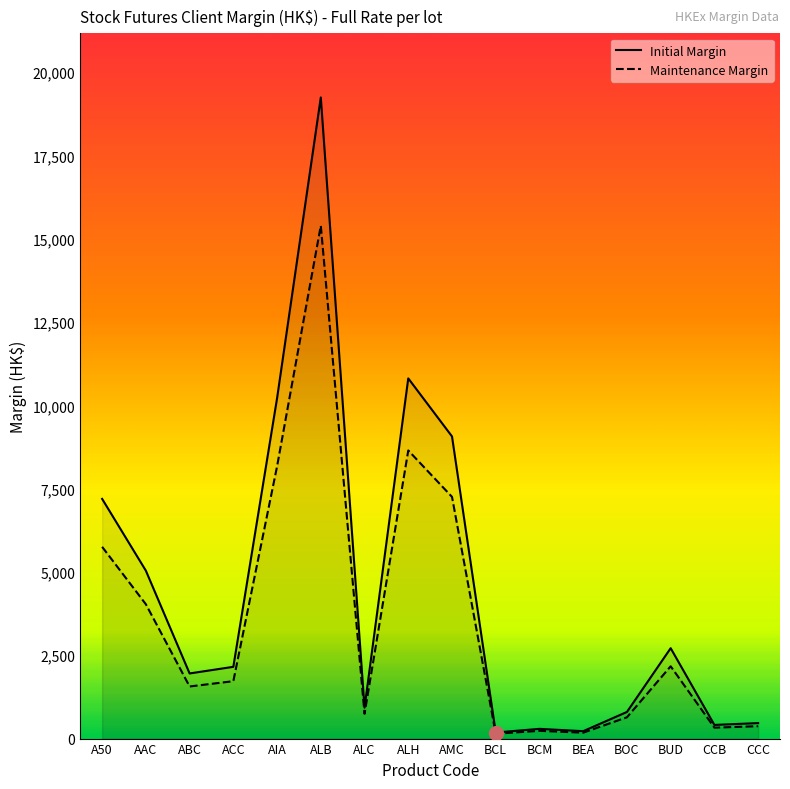

What is the value of the Maintenance Margin point at the 4th from the left?

1723